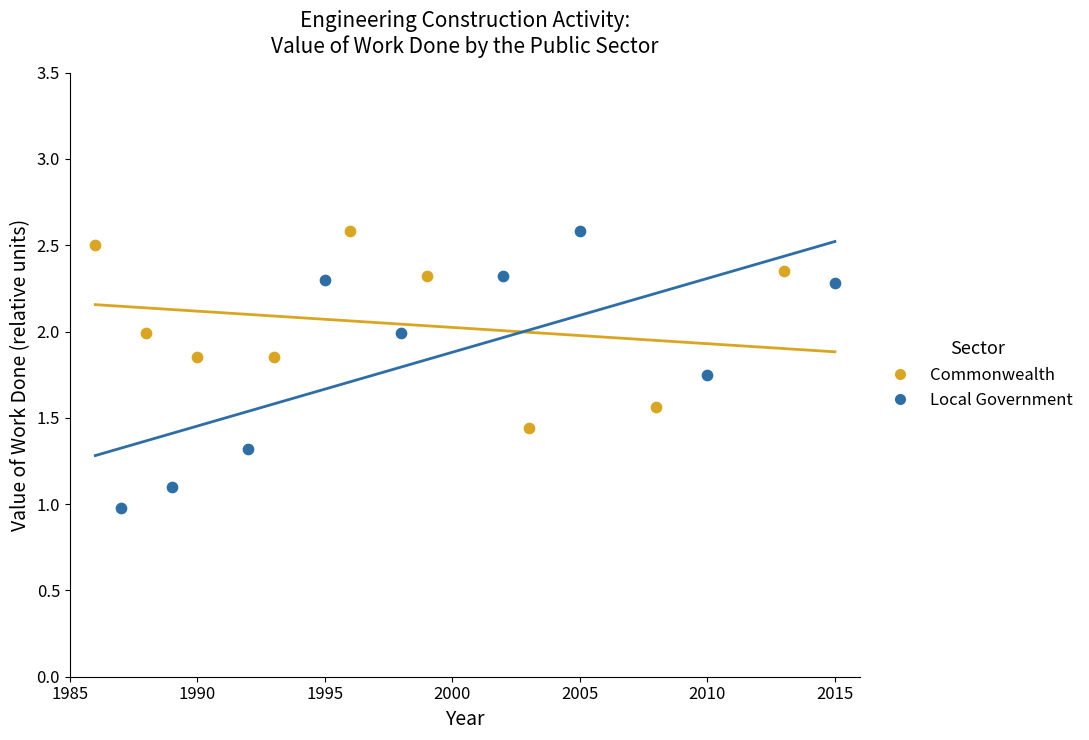

Which series has the widest spread of Y values?

Local Government